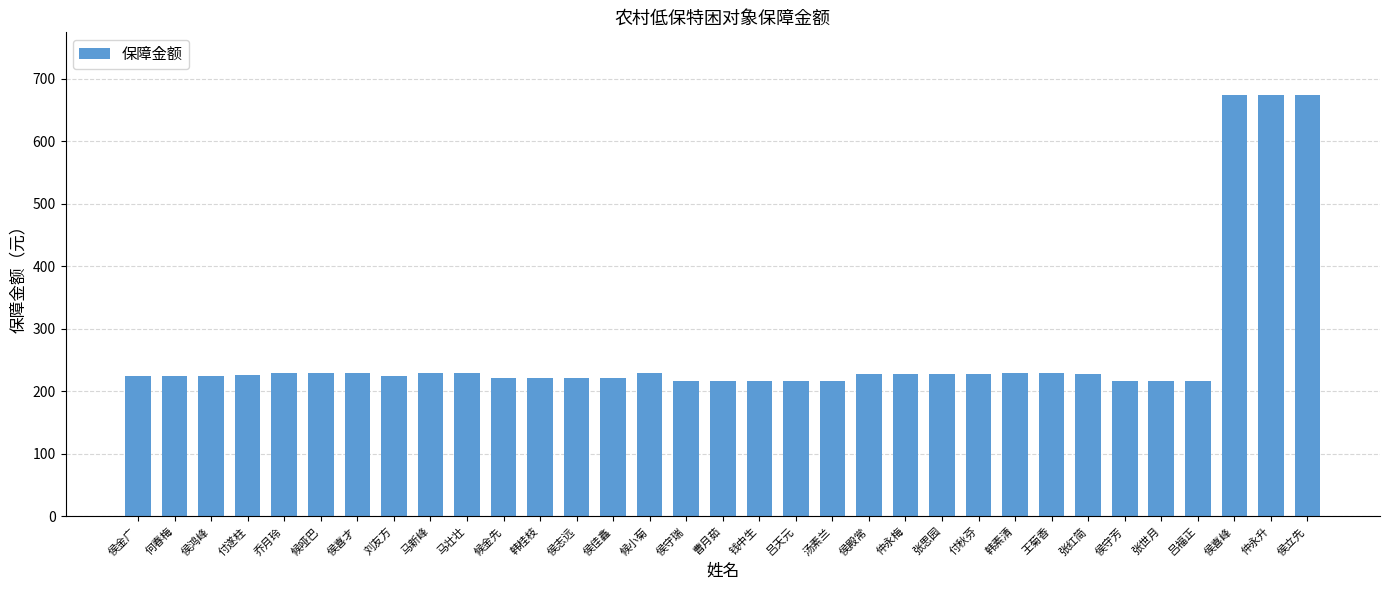

What is the maximum value shown in the chart?

673